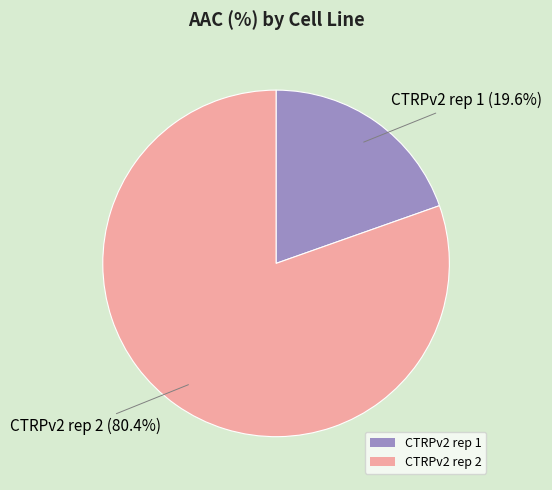

Does any single category account for the majority?

Yes